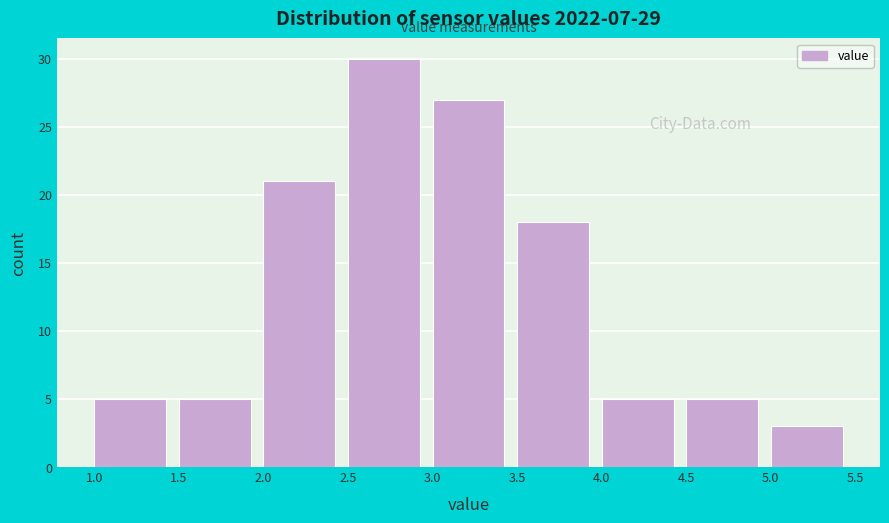

Which range on the x-axis has the tallest bar?

2.5 to 3.0